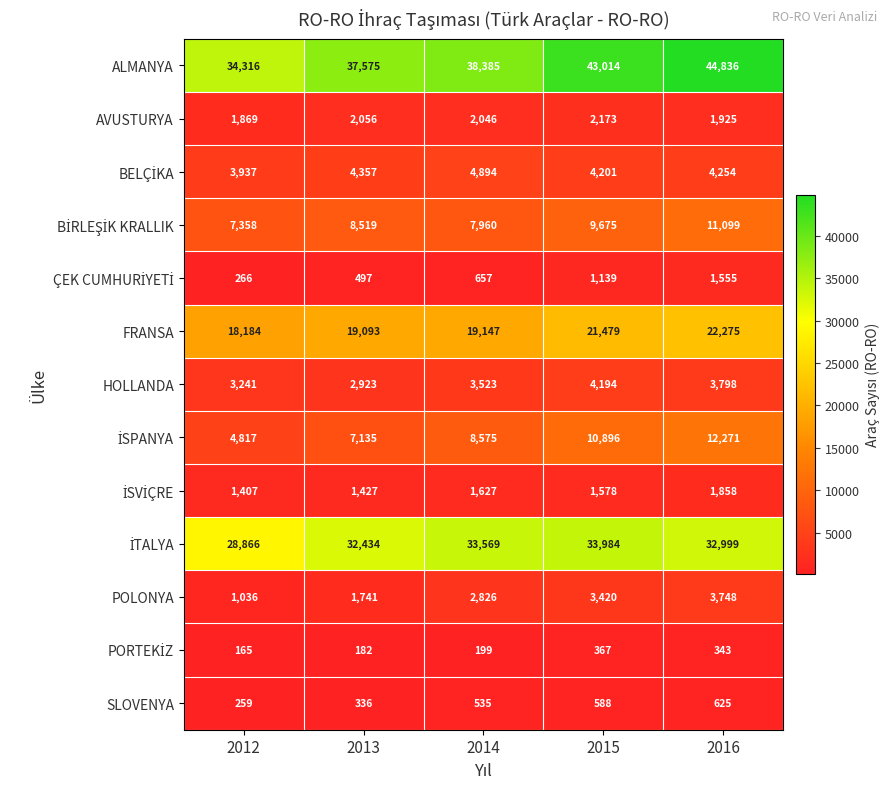

Which label corresponds to the smallest value in the chart?

2012